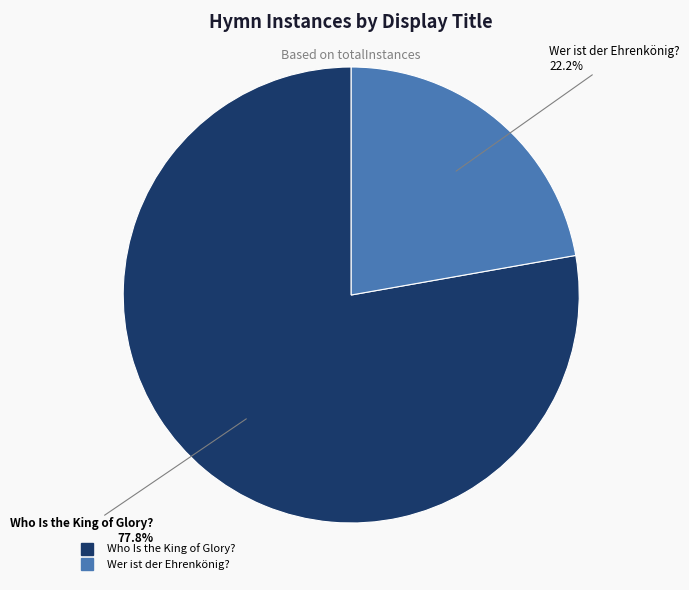

What percentage is the Wer ist der Ehrenkönig? slice, to the nearest percent?

22%